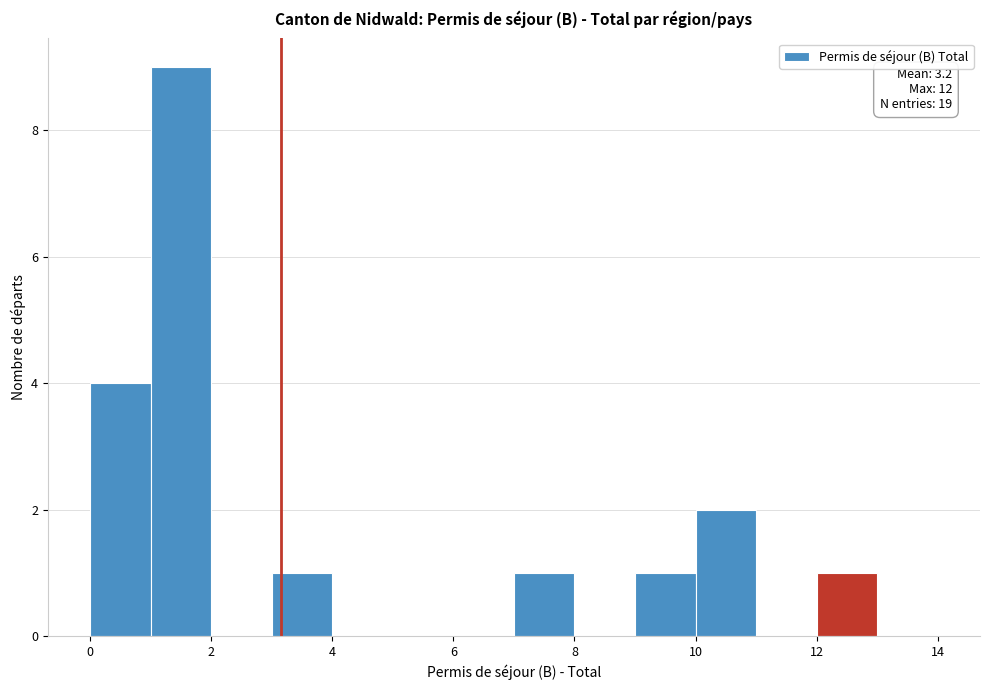

Which range on the x-axis has the tallest bar?

1 to 2